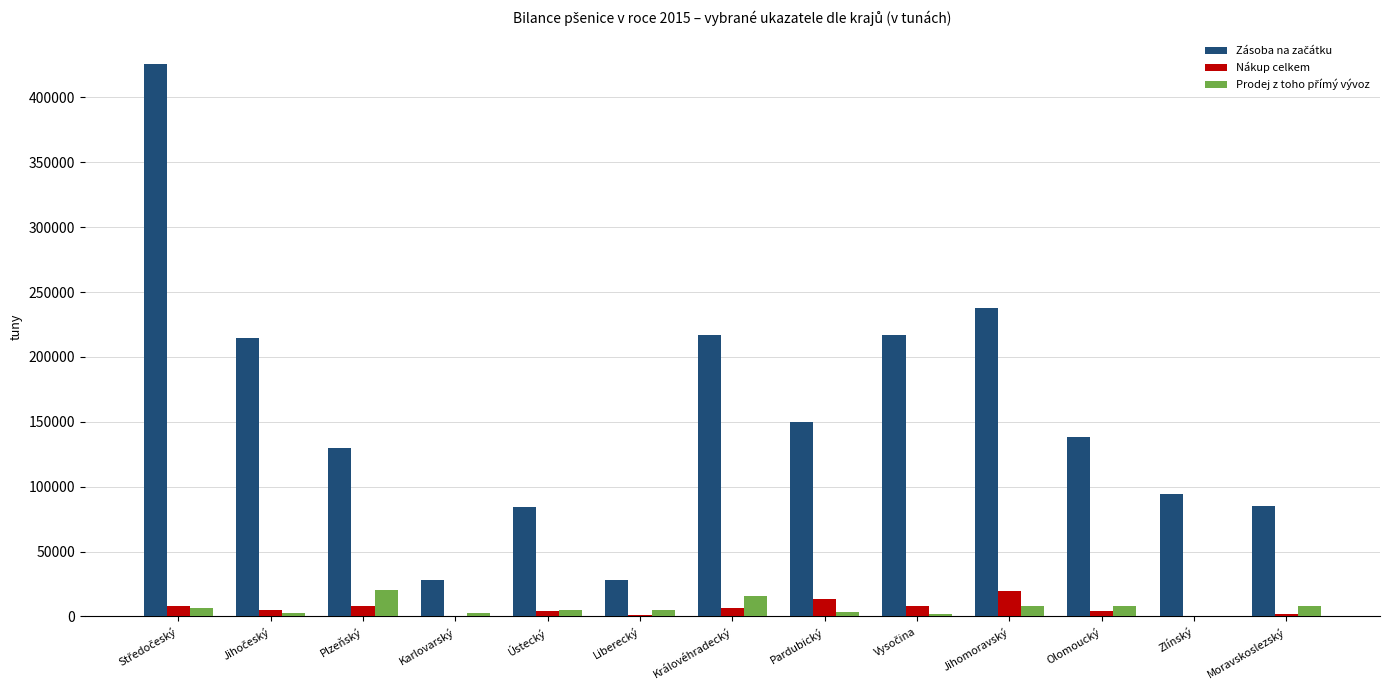

What is the greatest value displayed?

425783.6